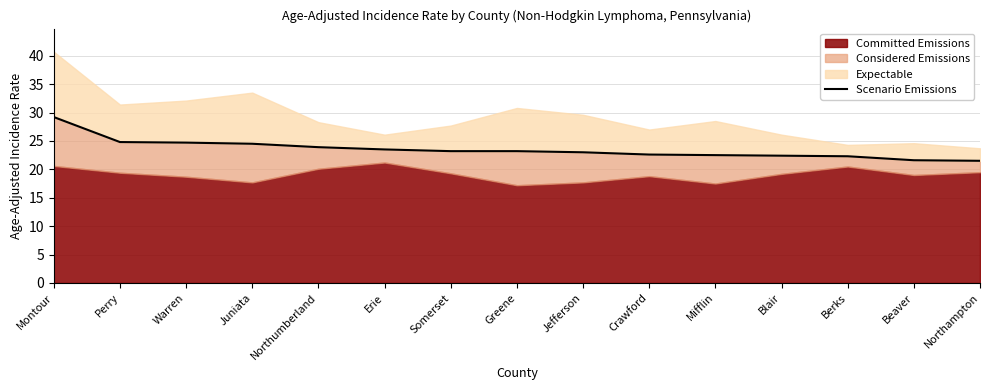

What is the difference between the maximum and minimum values?

7.7